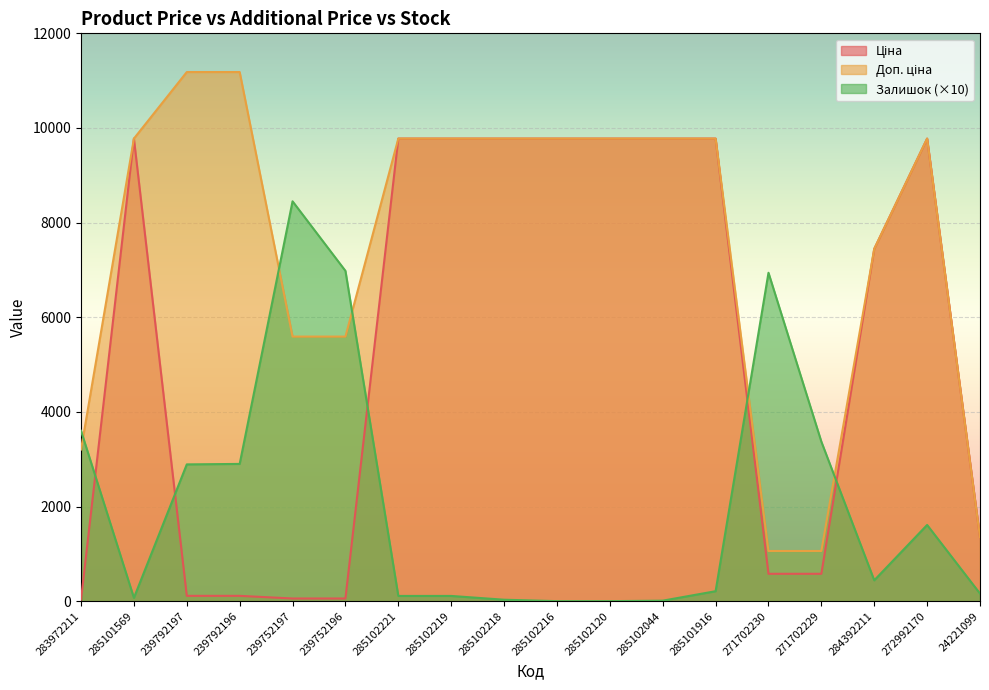

The Ціна series shows 111.8 at 239792196. True or false?

True